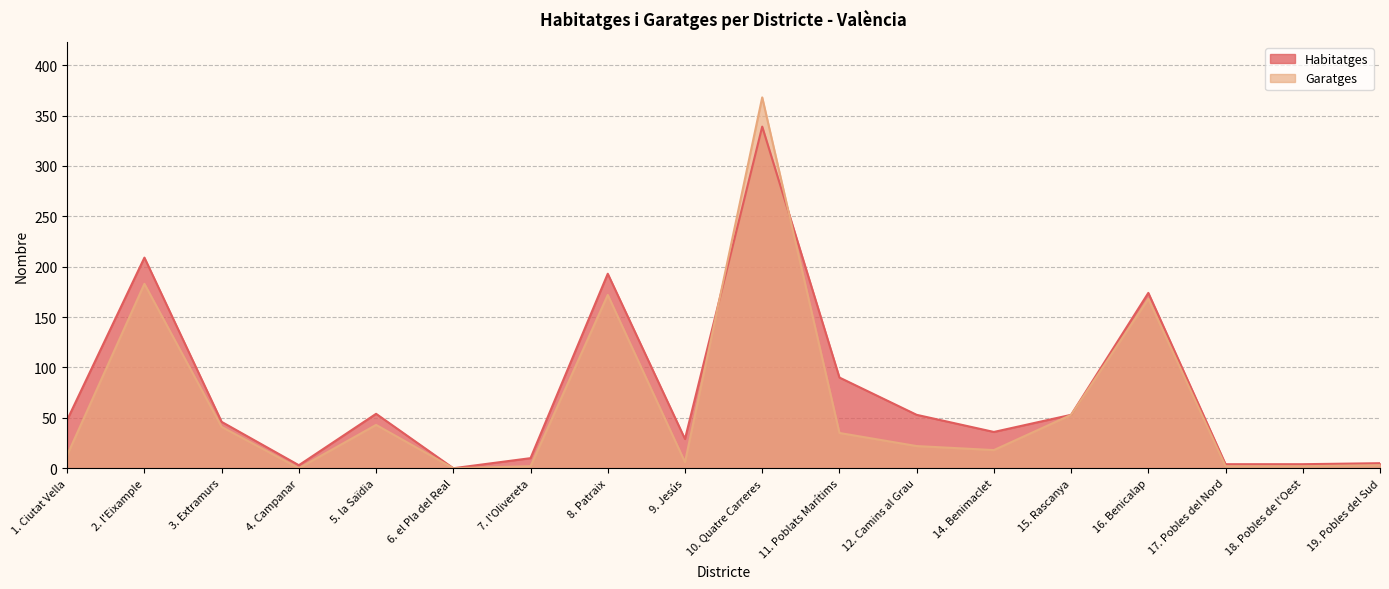

How many lines are shown in the chart?

2